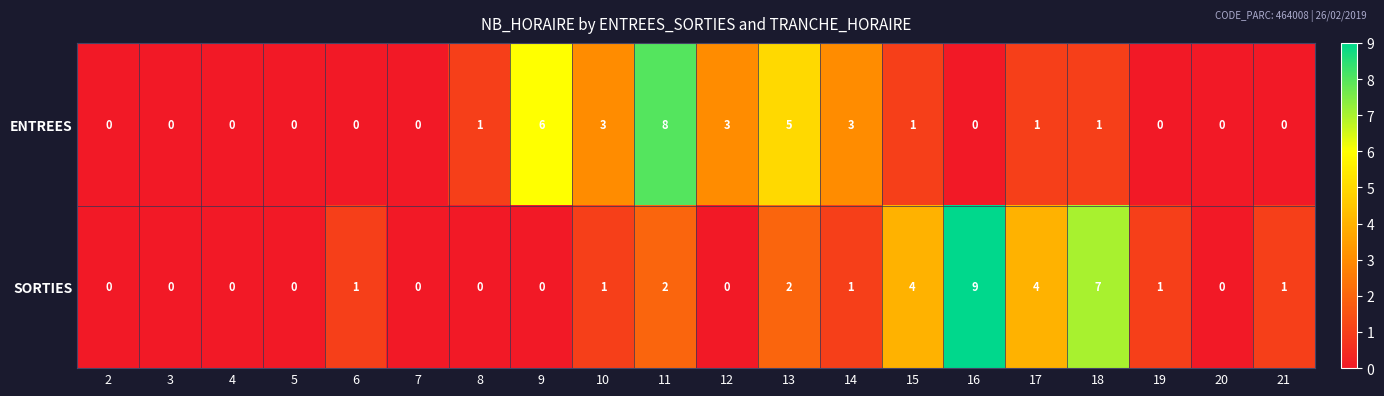

Rank the series by their average value, from highest to lowest.

SORTIES, ENTREES